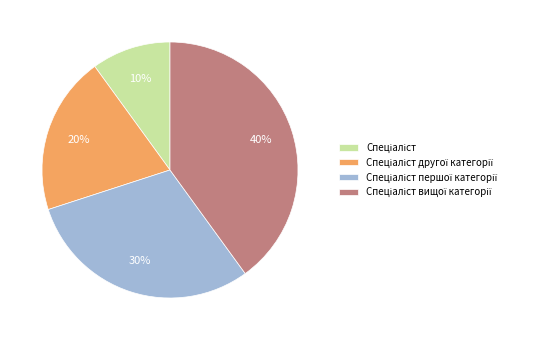

Is there a majority slice in this chart?

No